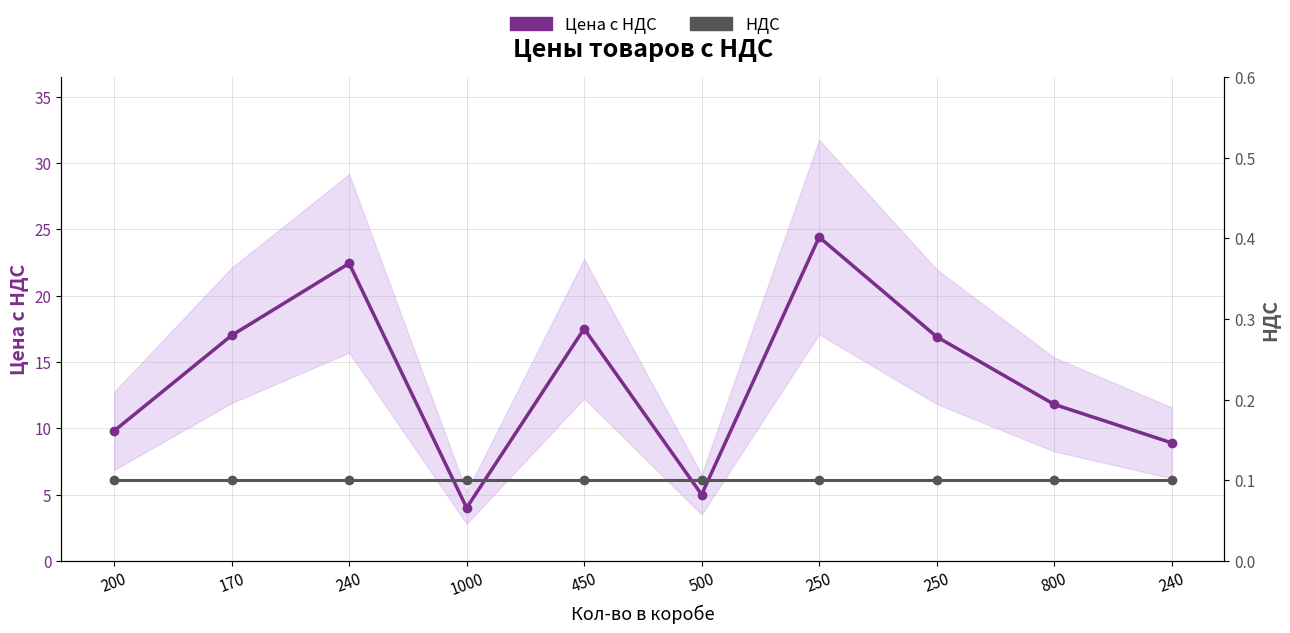

Where is НДС nearest to the value 0?

200